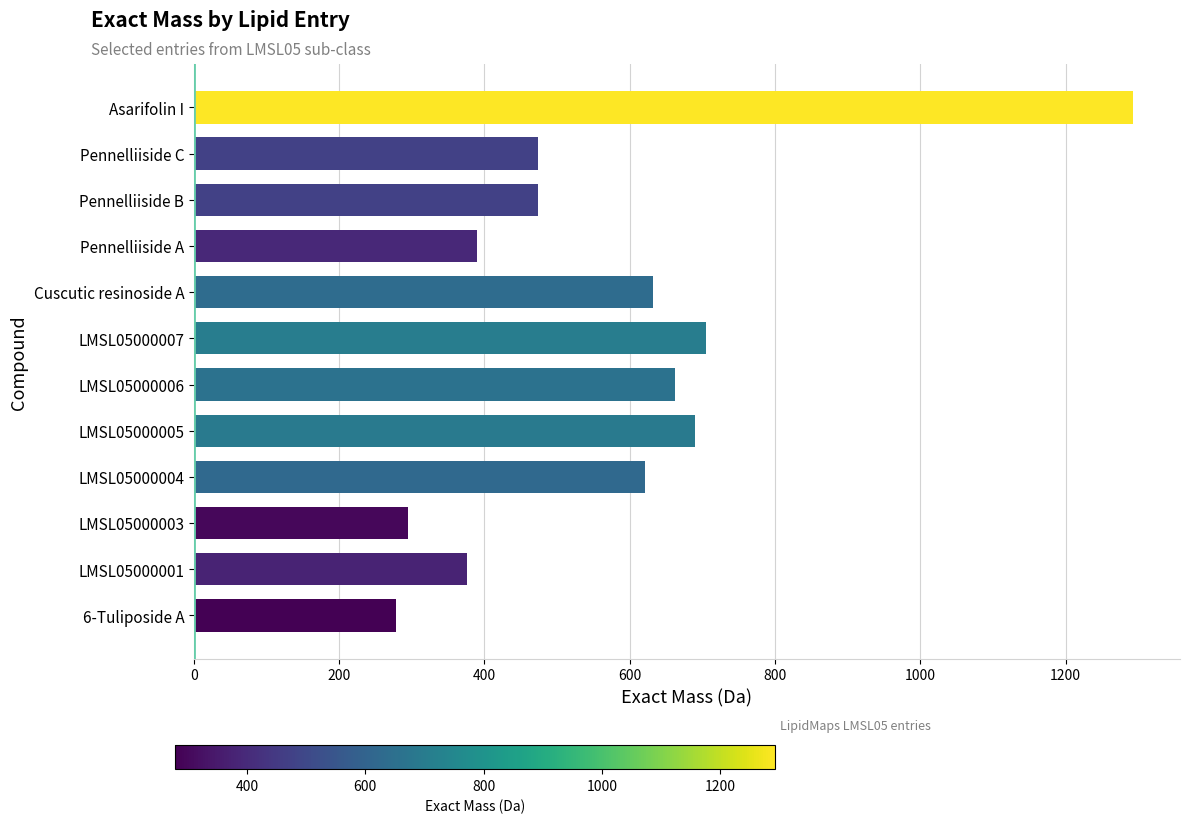

The value at LMSL05000006 is 356.7. True or false?

False